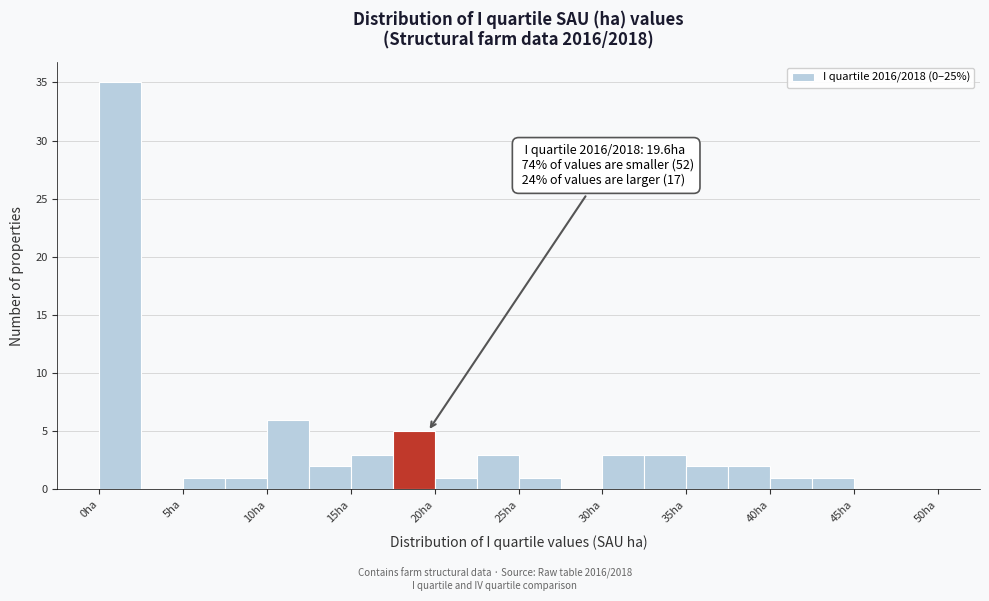

Over which range of the x-axis is the bar tallest?

0.0 to 2.5